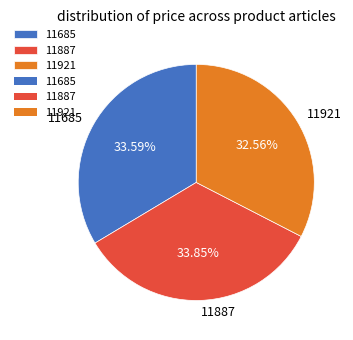

Combined, do 11685 and 11887 account for over 50%?

Yes